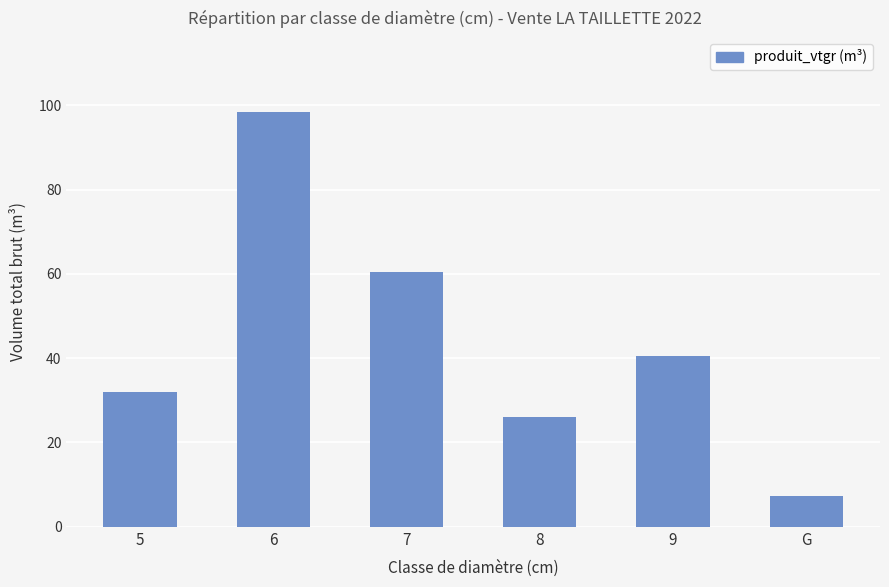

Approximately how many times larger is the value at 6 compared to G?

13.7